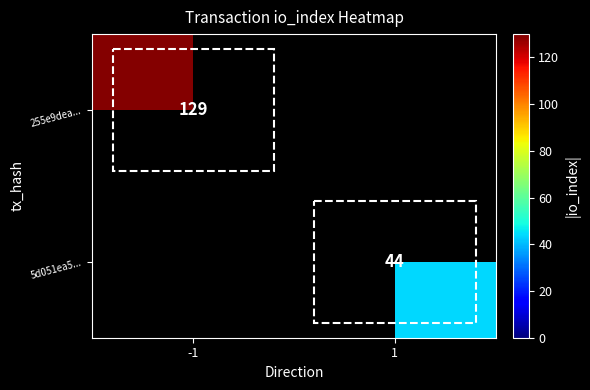

True or false: 255e9dea... has a value of 129 at -1.

True